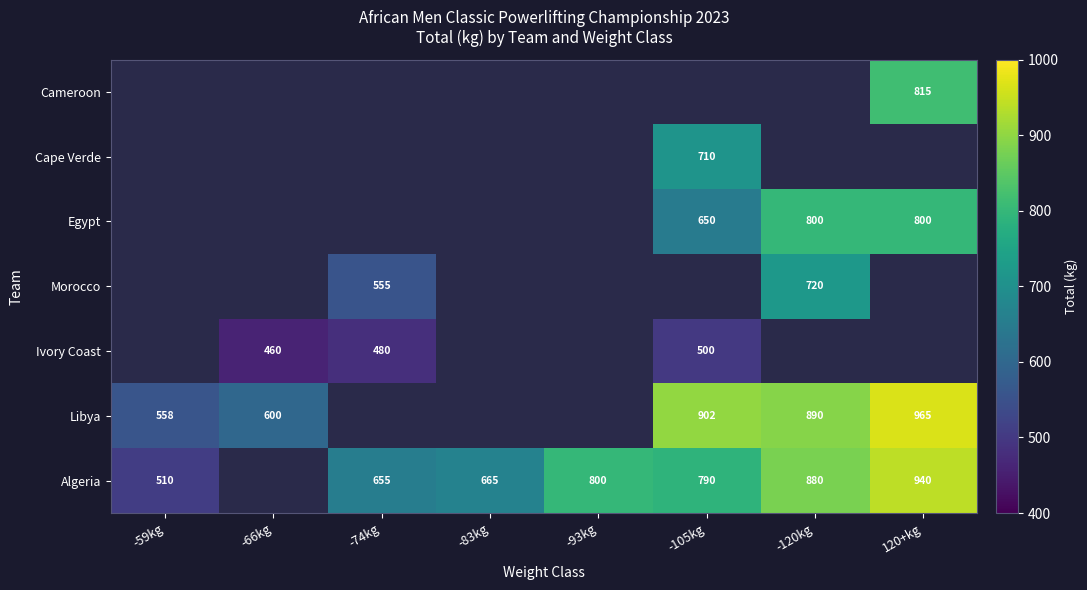

Between -59kg and -74kg, which is larger?

-74kg